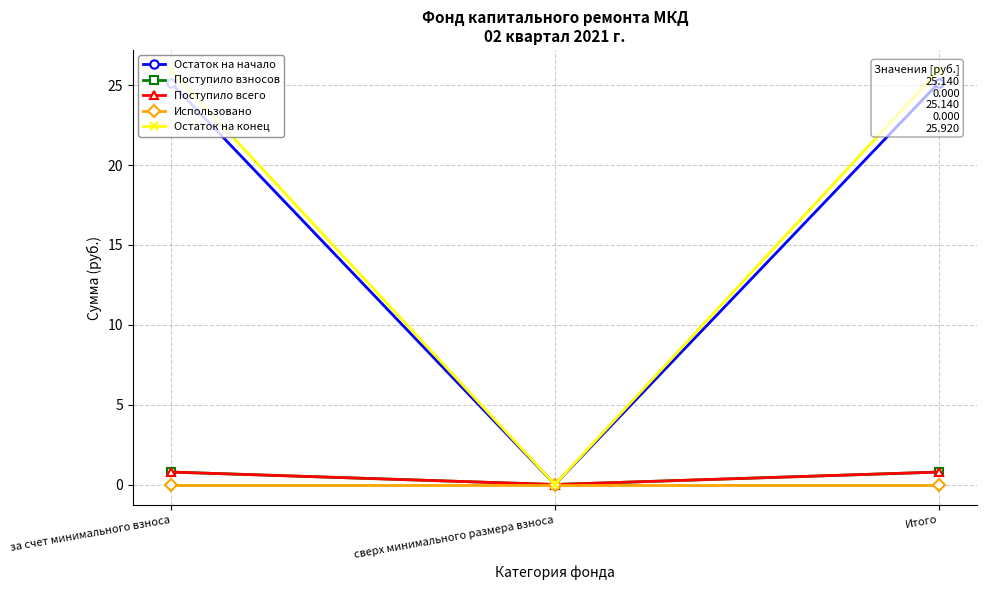

At which category is the sum across all series the highest?

за счет минимального взноса